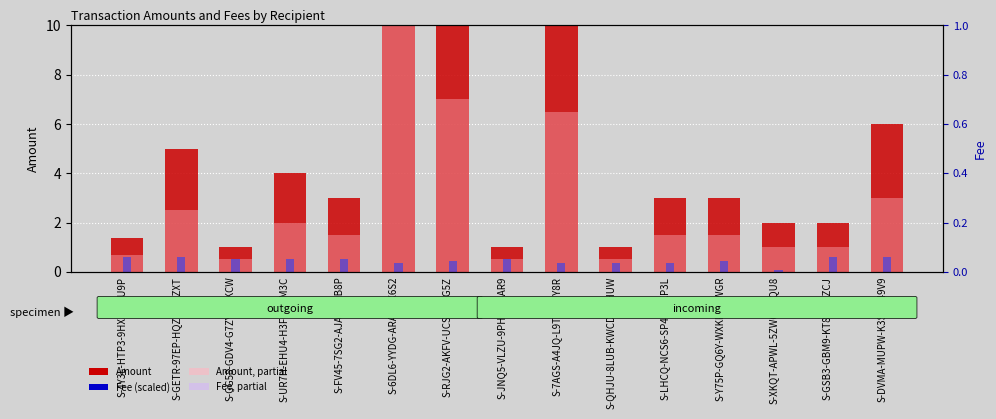

What position from the left is S-RJG2-AKFV-UCST-74G5Z?

7